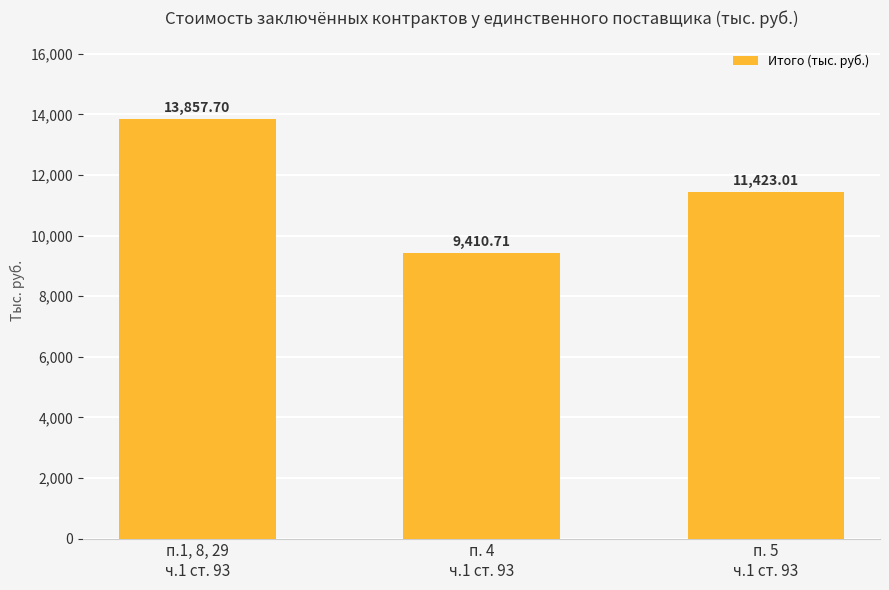

What is the change in value from п.1, 8, 29
ч.1 ст. 93 to п. 5
ч.1 ст. 93?

-2434.7